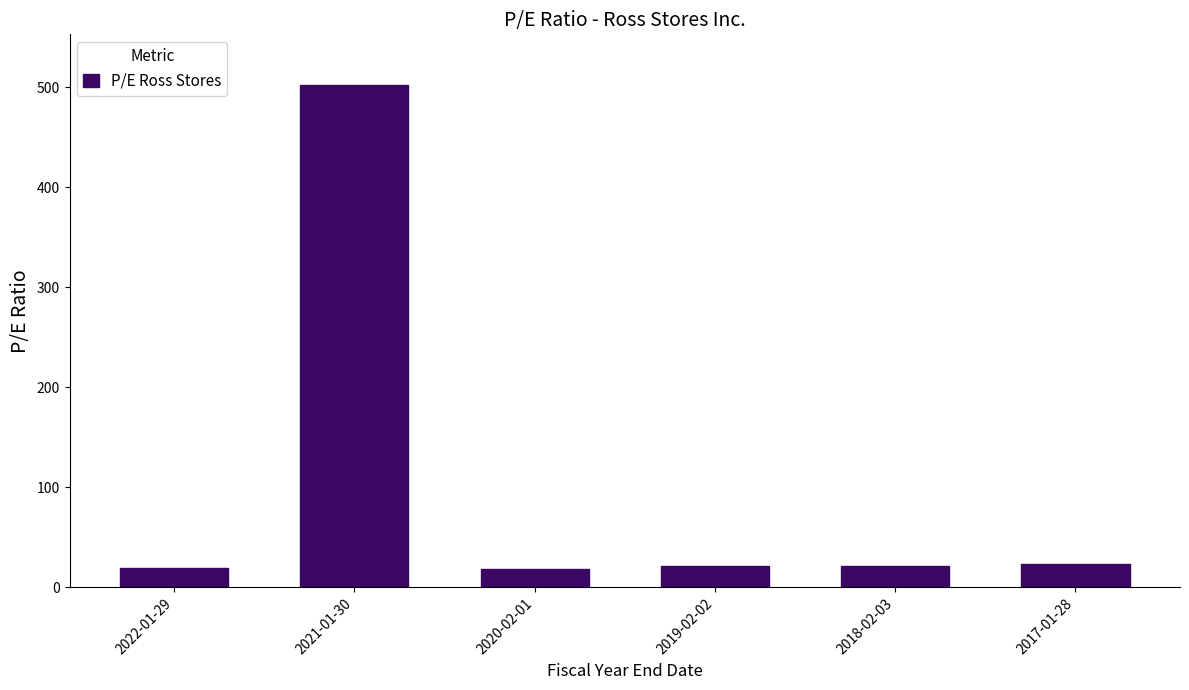

At which label is the value closest to 260?

2017-01-28